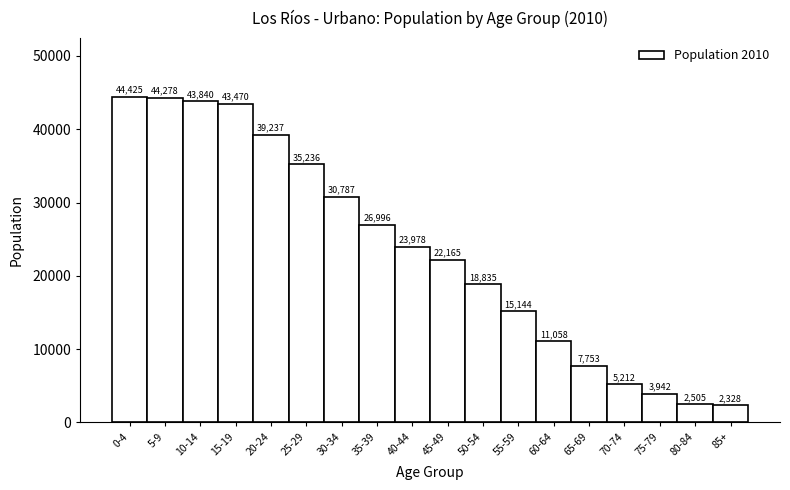

Reading left to right, transcribe all the data shown in this chart.

44425	44278	43840	43470	39237	35236	30787	26996	23978	22165	18835	15144	11058	7753	5212	3942	2505	2328